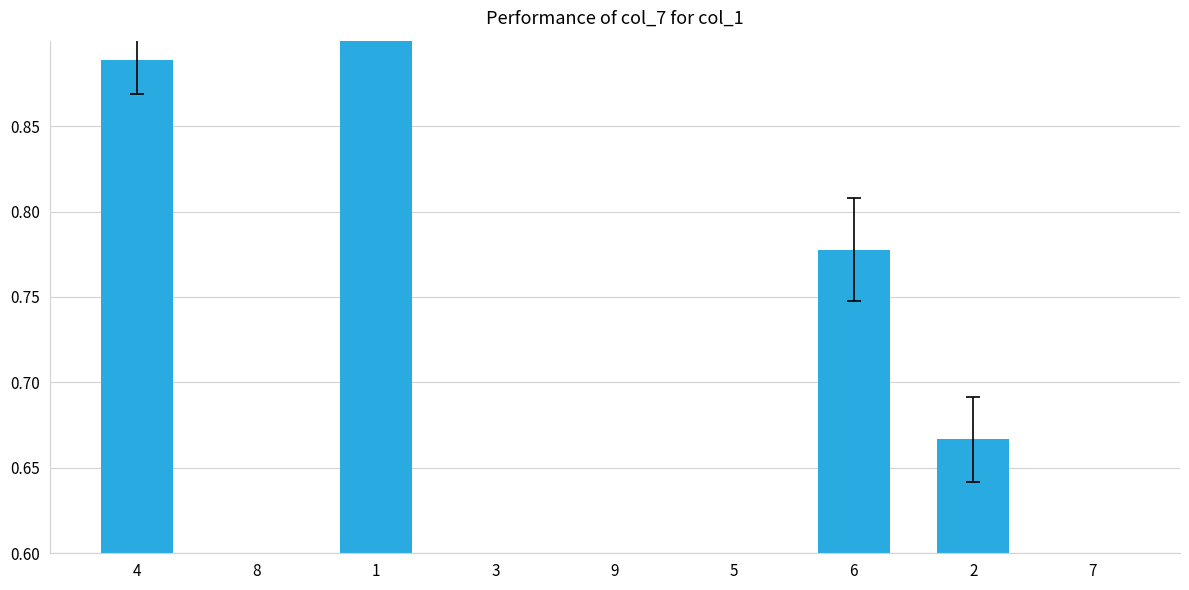

At which label is the value closest to 0?

5